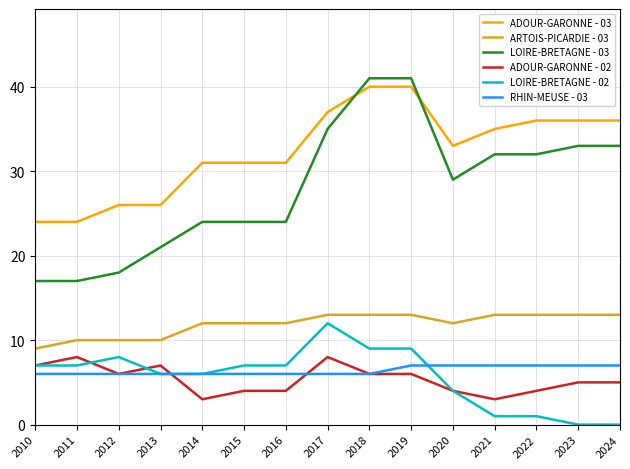

What is the greatest value displayed?

41